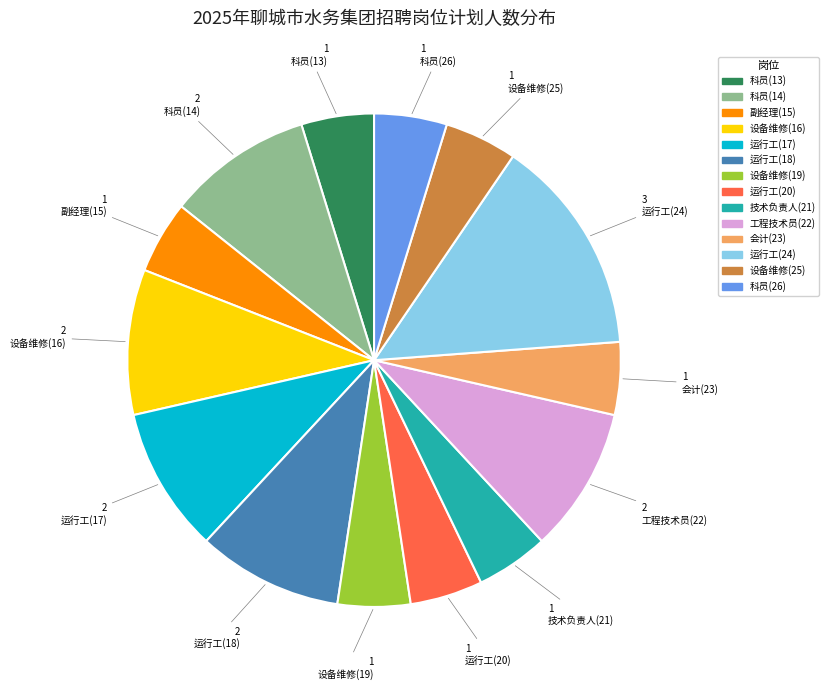

What is the largest slice in the pie chart?

运行工(24)